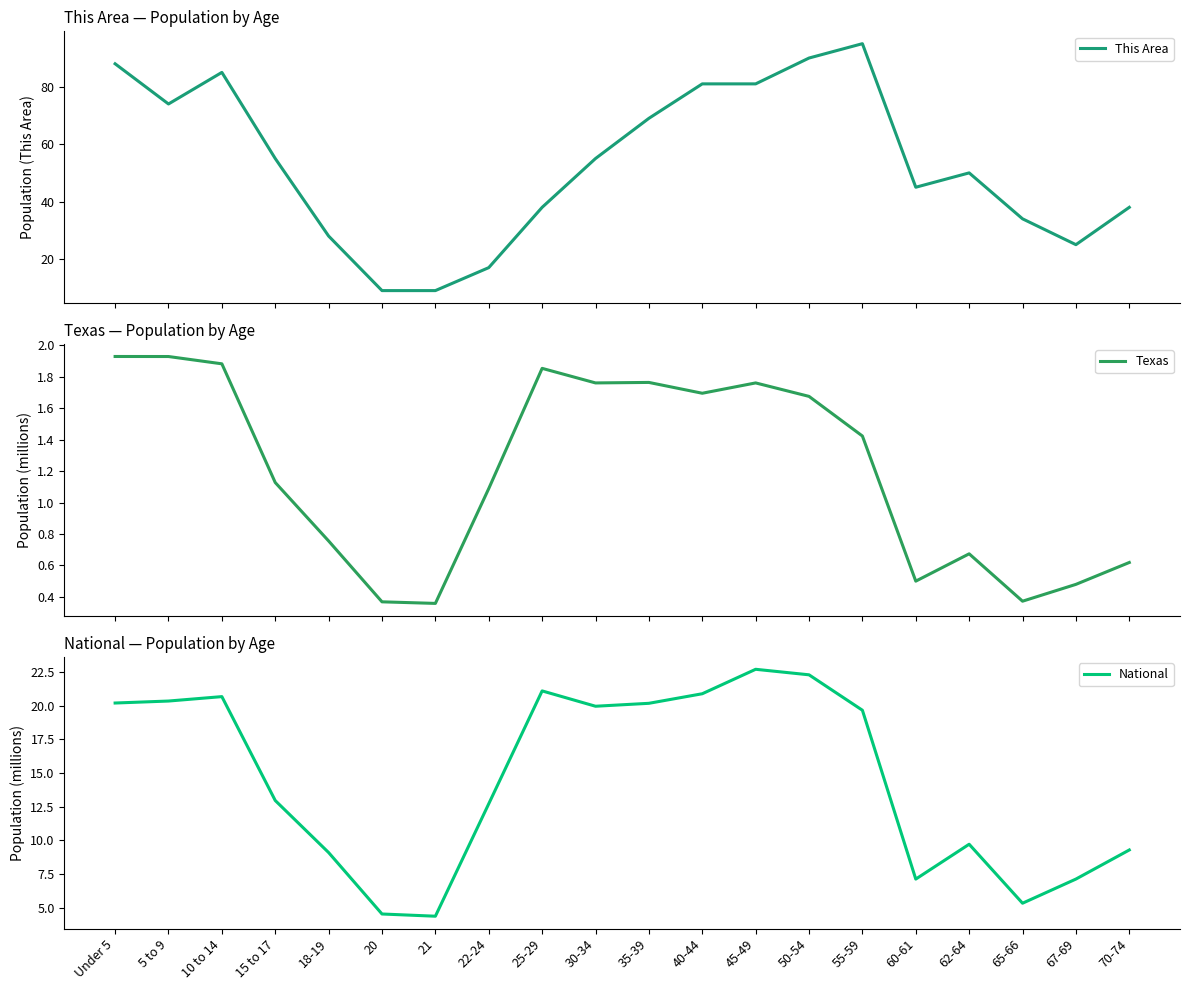

True or false: This Area and National cross at least once.

False